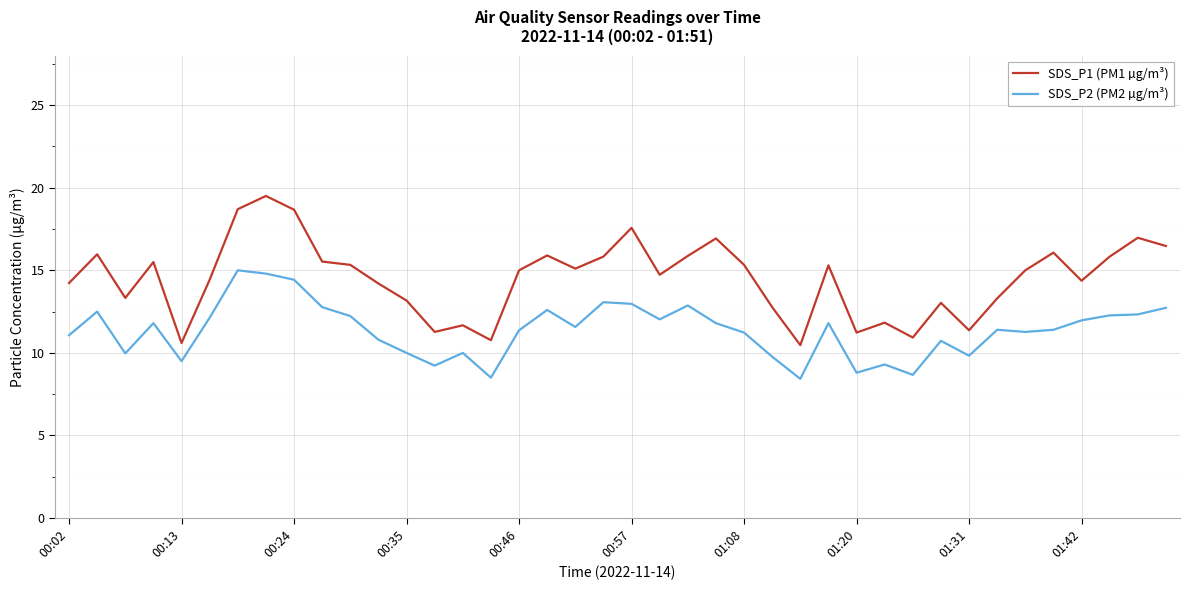

Which series has the largest total across all categories?

SDS_P1 (PM1 µg/m³)